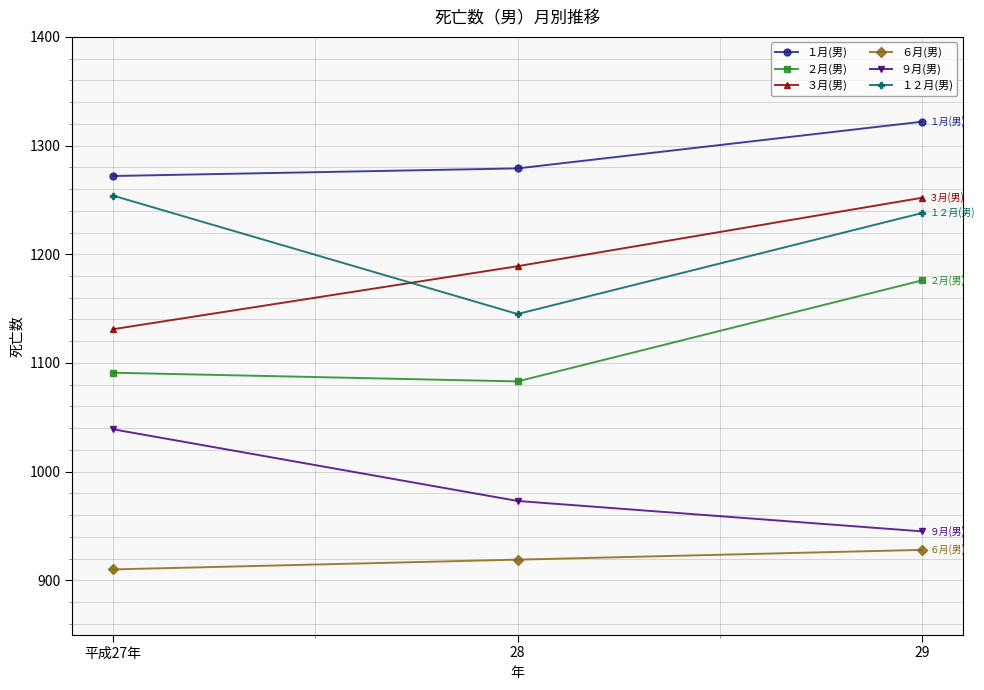

Reading left to right, what are all the values shown in this chart?

１月(男): 1272	1279	1322
２月(男): 1091	1083	1176
３月(男): 1131	1189	1252
６月(男): 910	919	928
９月(男): 1039	973	945
１２月(男): 1254	1145	1238